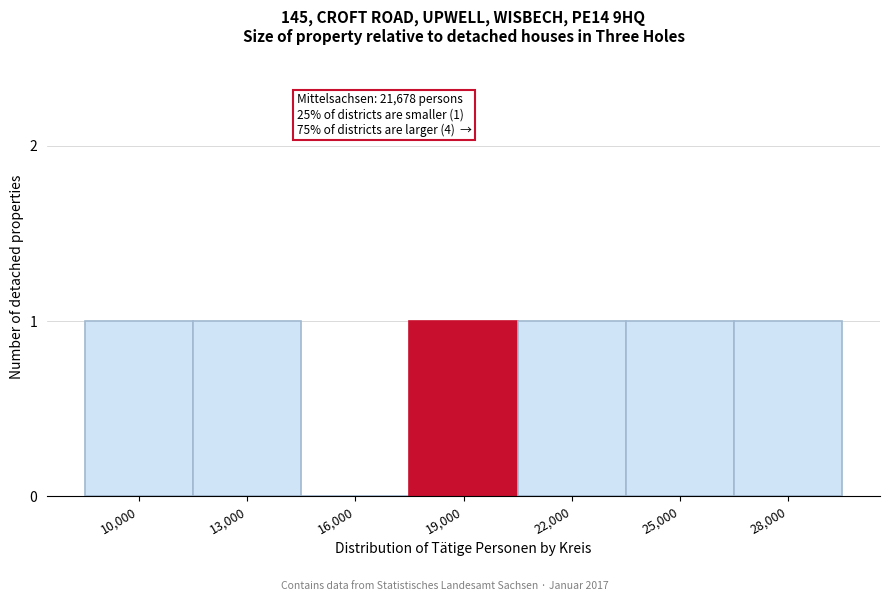

Reading left to right, transcribe all the data shown in this chart.

10,000=1	13,000=1	16,000=0	19,000=1	22,000=1	25,000=1	28,000=1